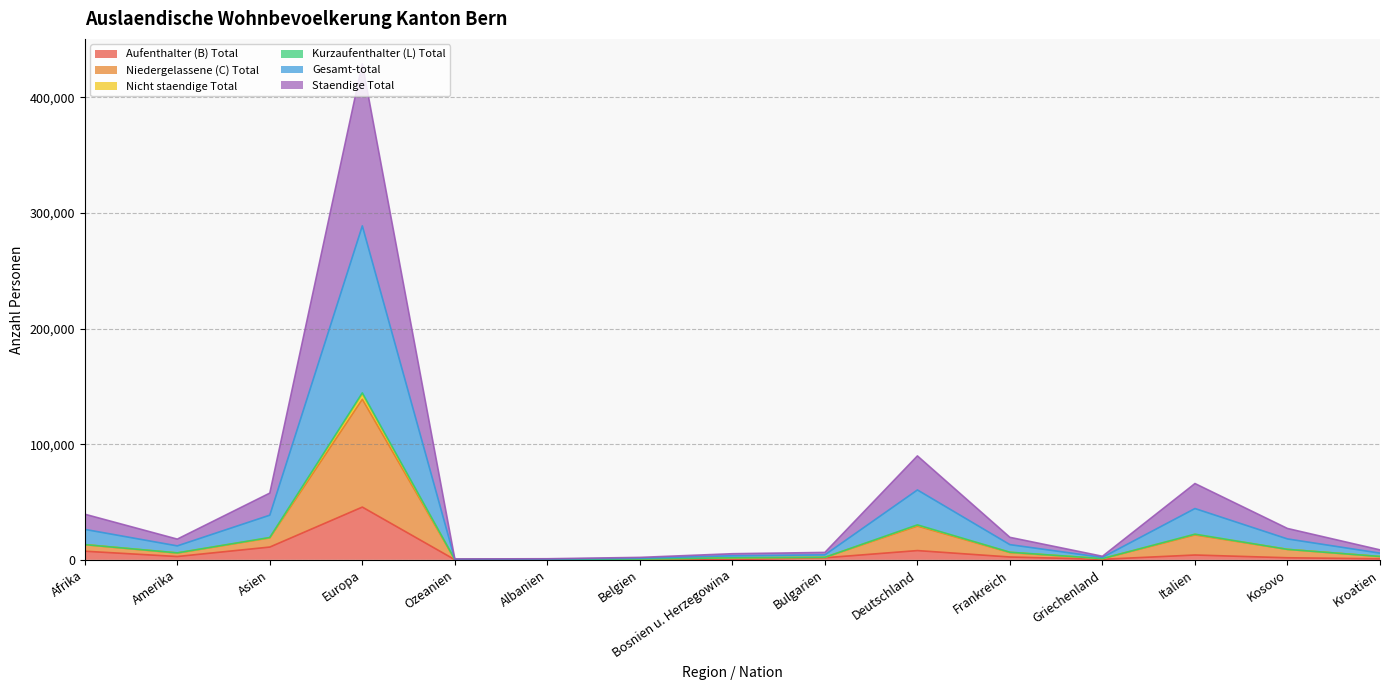

At which category is the sum across all series the highest?

Europa